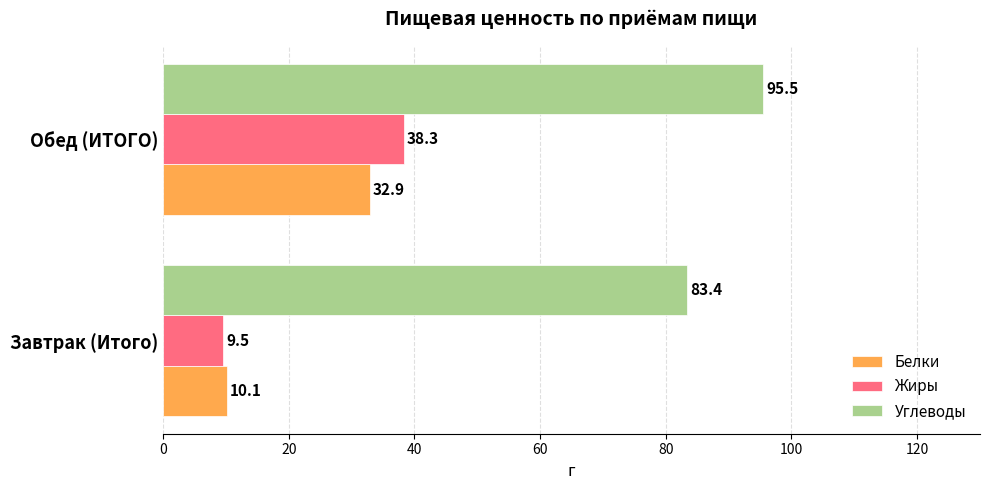

Where is Углеводы nearest to the value 89?

Завтрак (Итого)